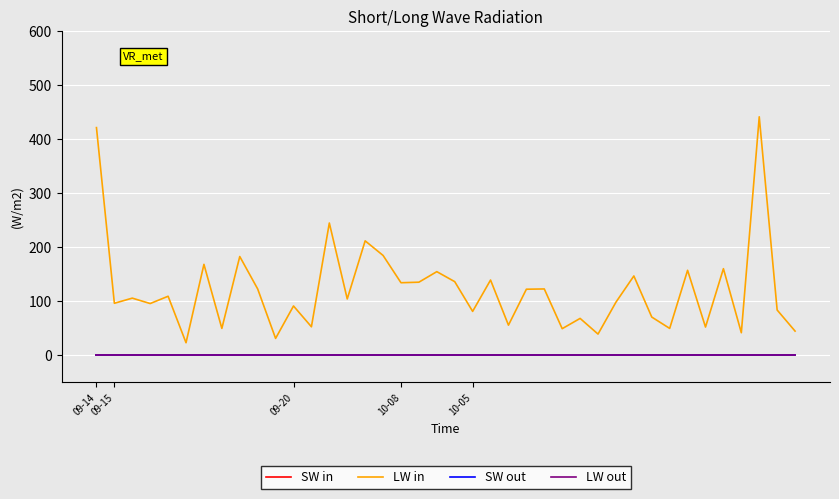

Does the chart display data point markers on the line(s)?

No